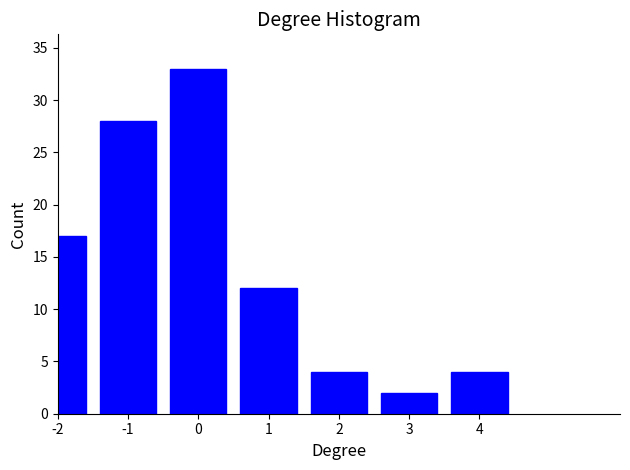

Reading left to right, what are all the values shown in this chart?

-2=17	-1=28	0=33	1=12	2=4	3=2	4=4